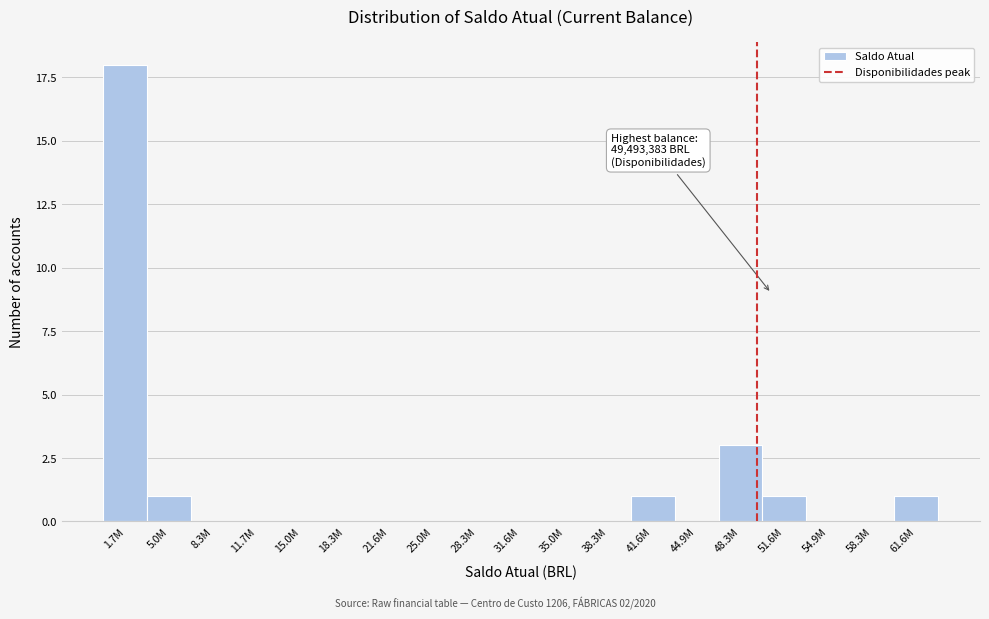

Reading left to right, extract all data points from this chart.

1.7M=18	5.0M=1	8.3M=0	11.7M=0	15.0M=0	18.3M=0	21.6M=0	25.0M=0	28.3M=0	31.6M=0	35.0M=0	38.3M=0	41.6M=1	44.9M=0	48.3M=3	51.6M=1	54.9M=0	58.3M=0	61.6M=1